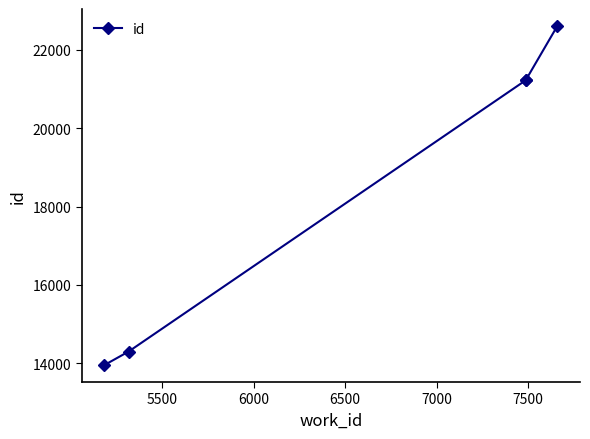

What is the value of the 3rd point from the left?

21224